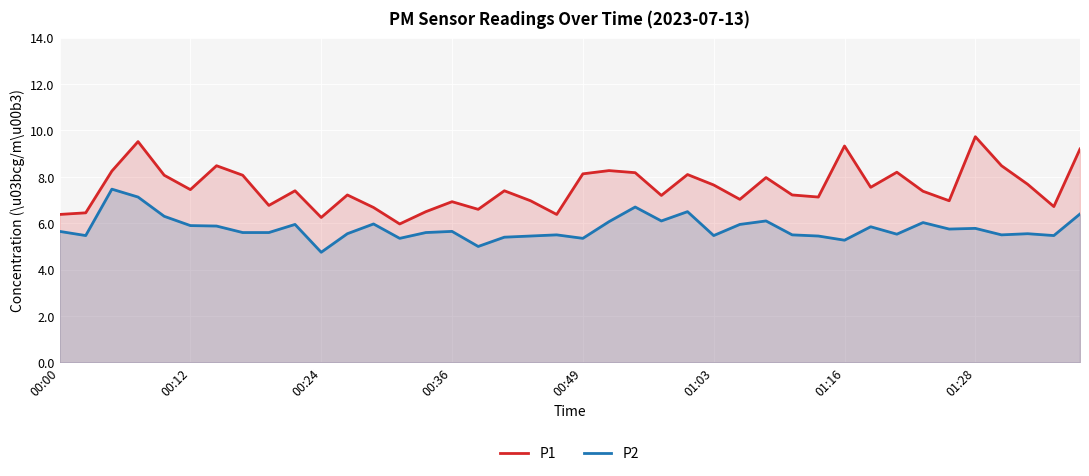

What position from the left is 23?

24